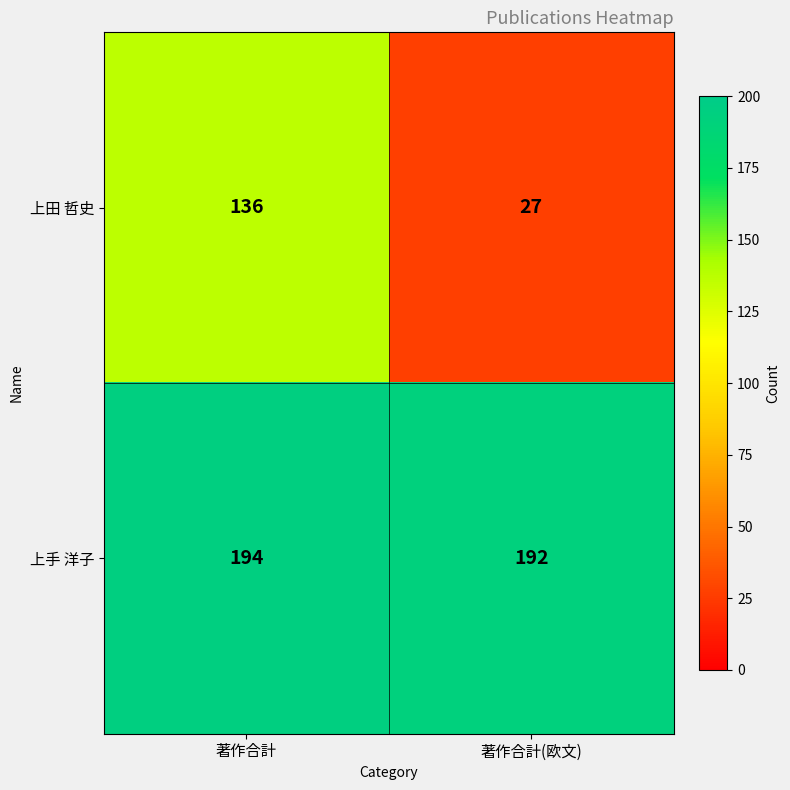

How many series are shown in this chart?

2